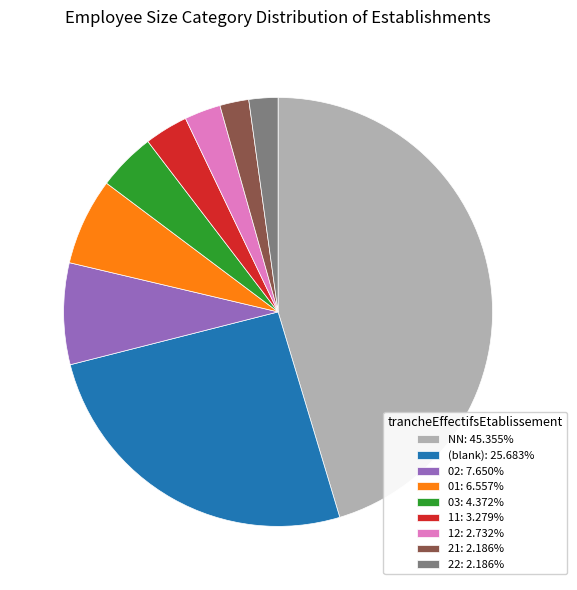

Is the sum of 02: 7.650% and 03: 4.372% greater than half?

No